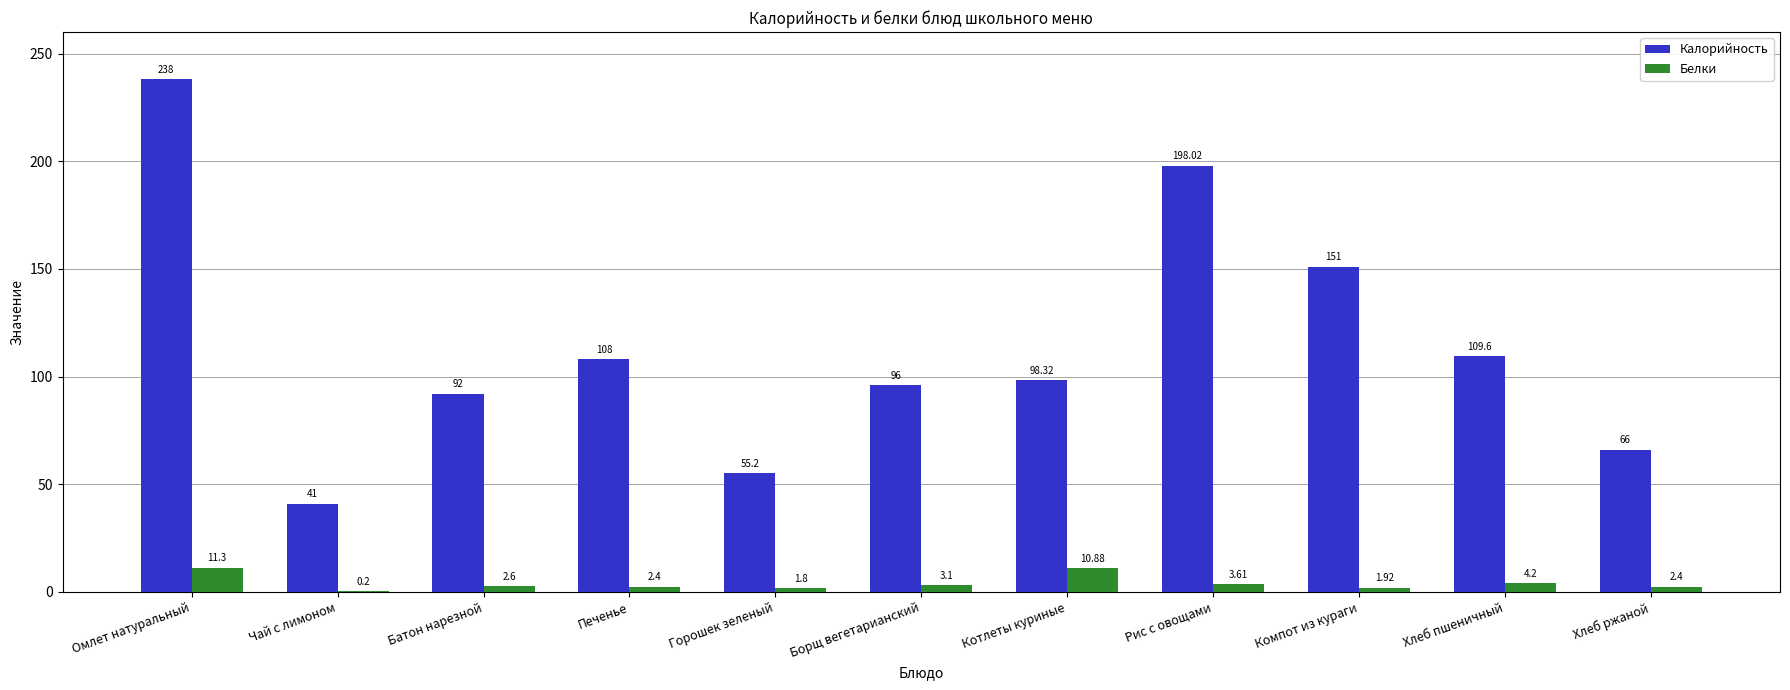

What is the sum of all Калорийность values?

1253.1